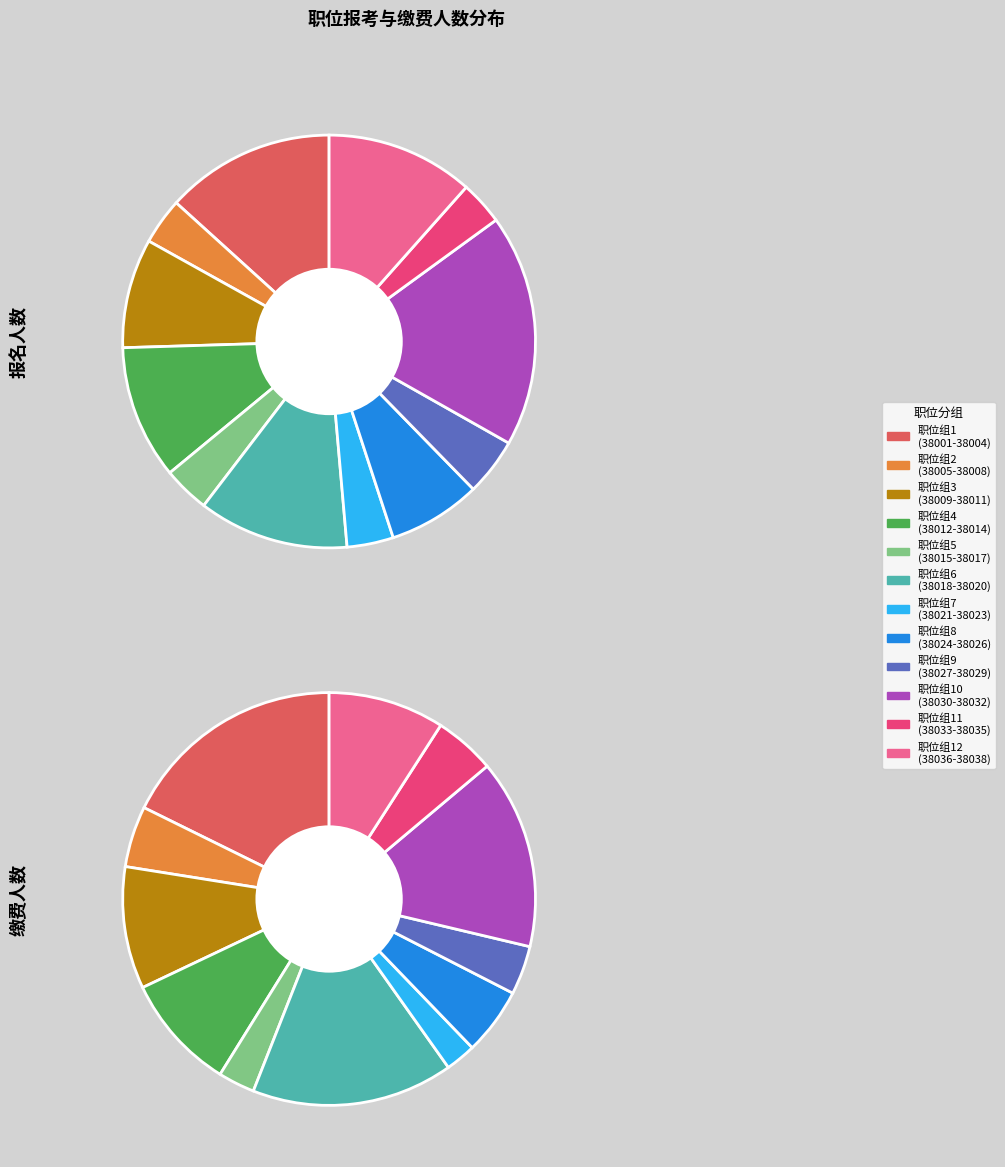

Is the sum of 38030 and 38022 greater than half?

No